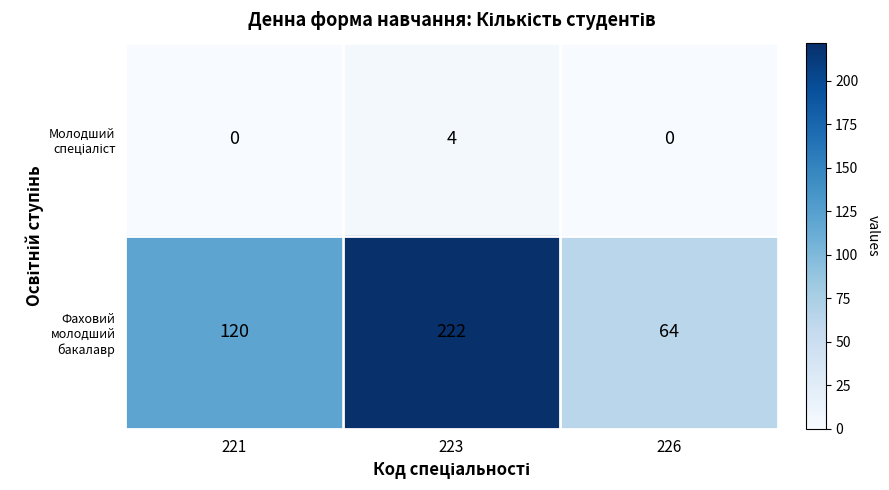

At which category is the sum across all series the highest?

223